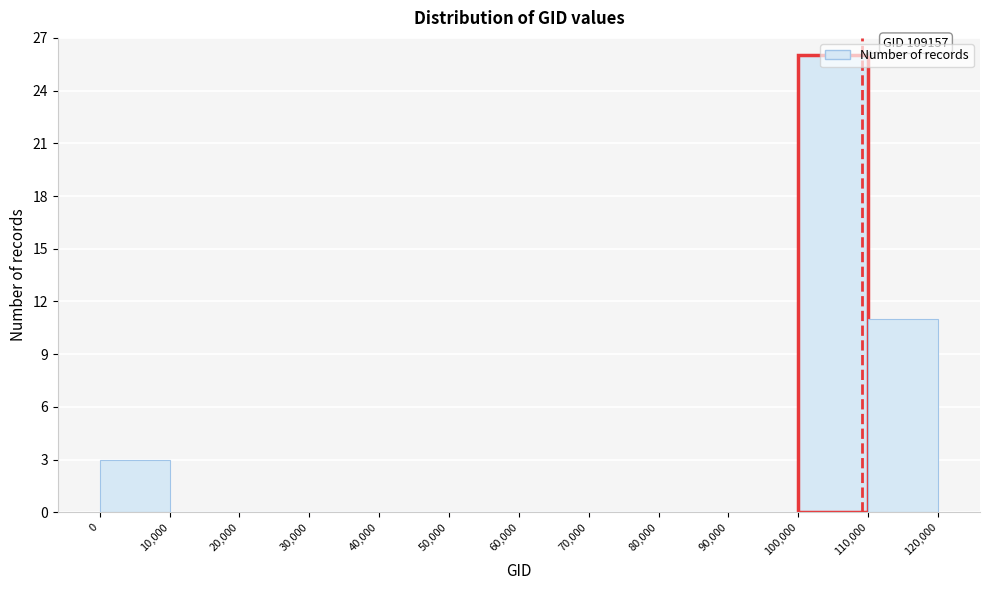

Over which range of the x-axis is the bar tallest?

100,000 to 110,000